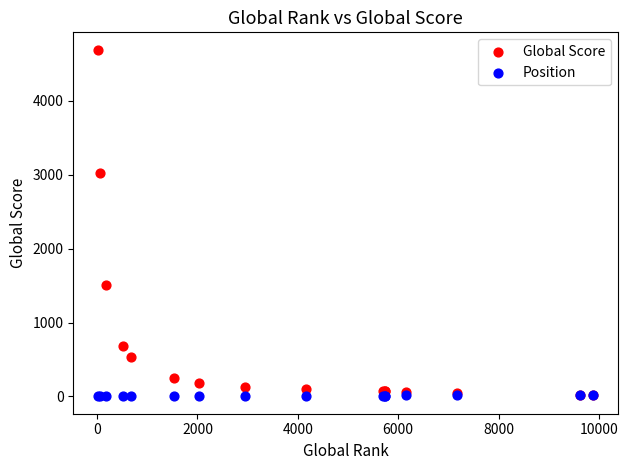

In the Global Score series, what Y value is closest to 2356?

3027